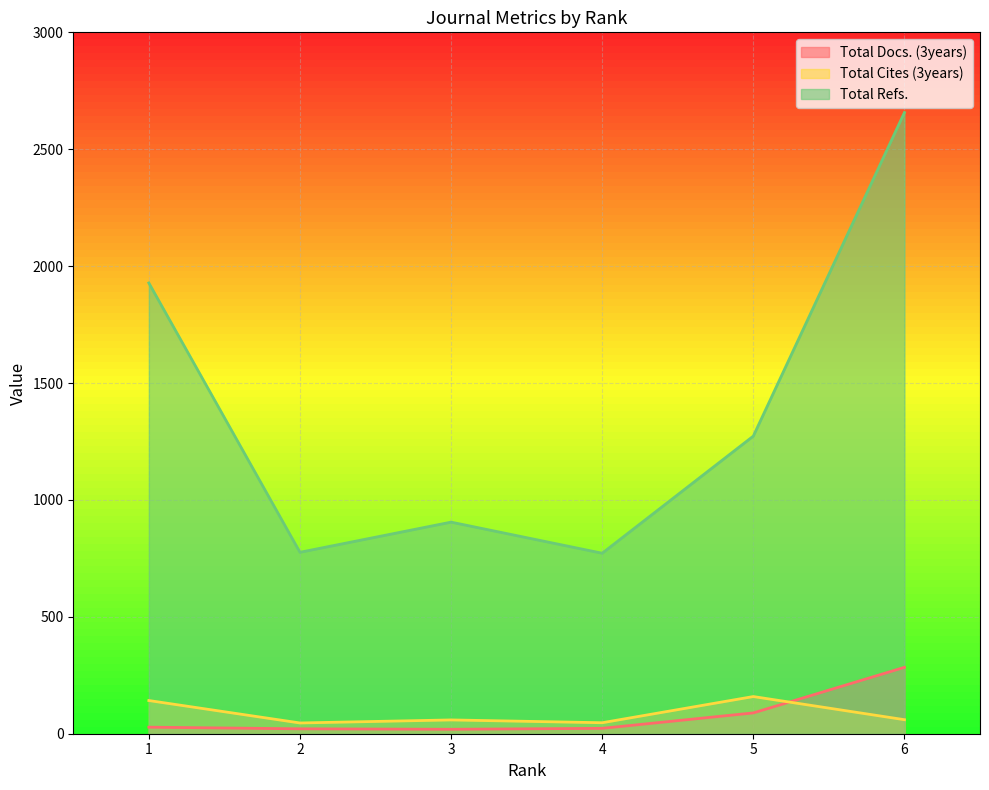

Reading left to right, what are all the values shown in this chart?

Total Docs. (3years): 1=28	2=21	3=19	4=23	5=89	6=284
Total Cites (3years): 1=142	2=46	3=59	4=47	5=159	6=60
Total Refs.: 1=1928	2=776	3=905	4=772	5=1273	6=2657